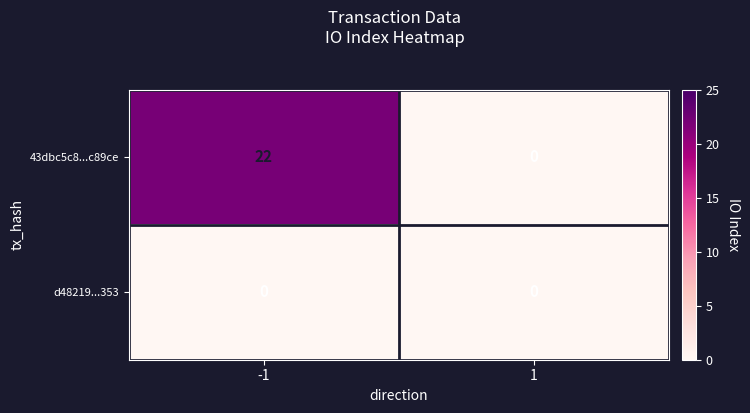

Rank the series at -1 from lowest to highest value.

d48219...353, 43dbc5c8...c89ce